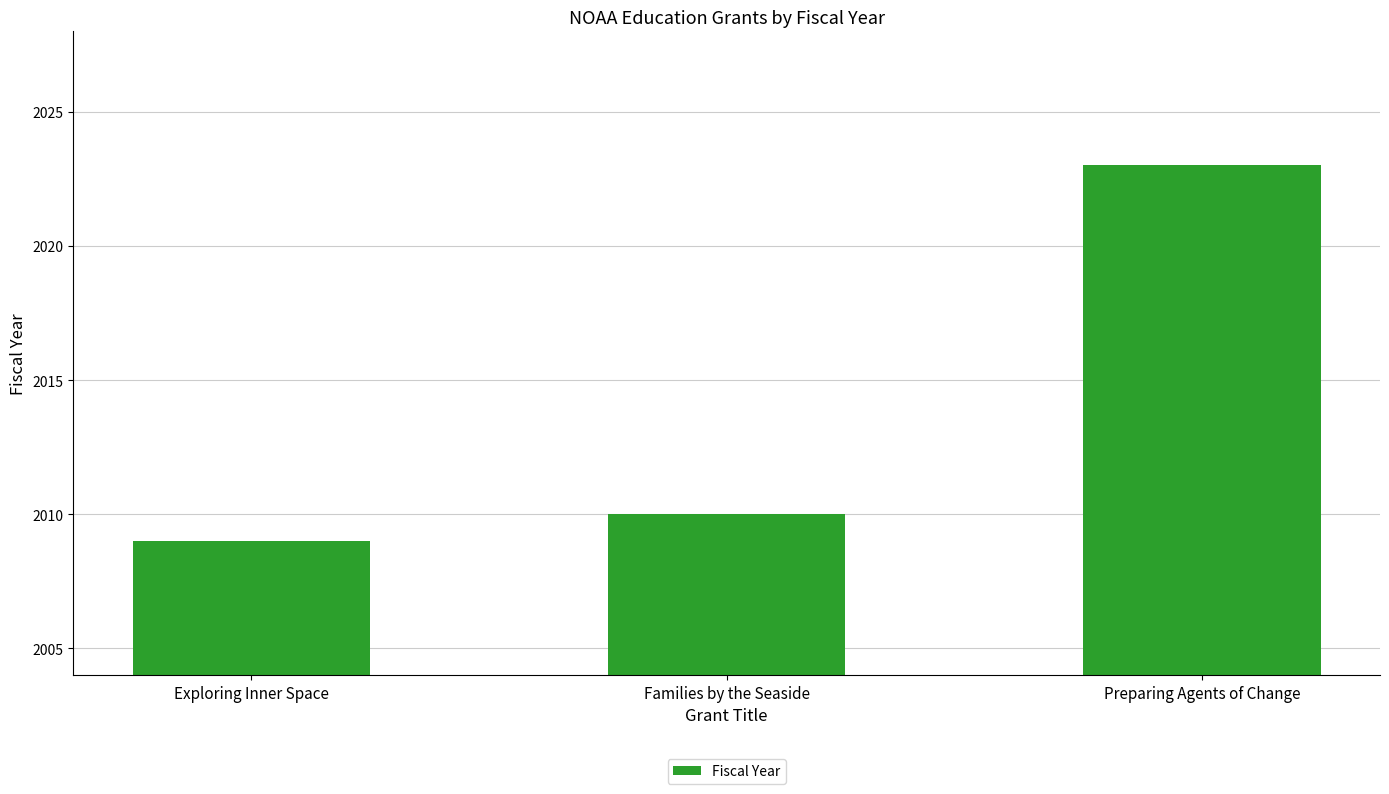

What is the ratio of the value at Exploring Inner Space to the value at Families by the Seaside?

1.0